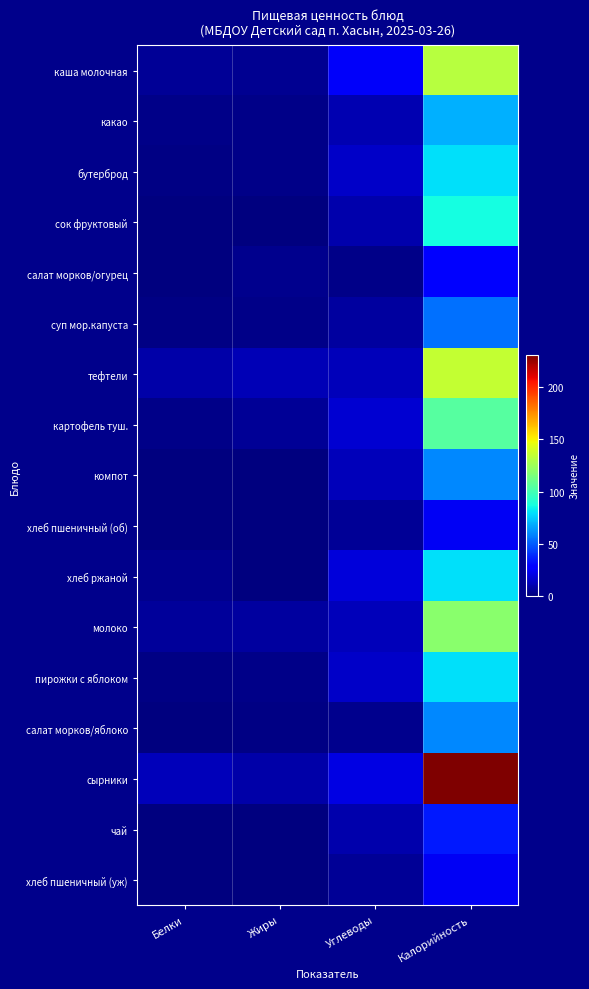

At how many categories does at least one series exceed 230?

1